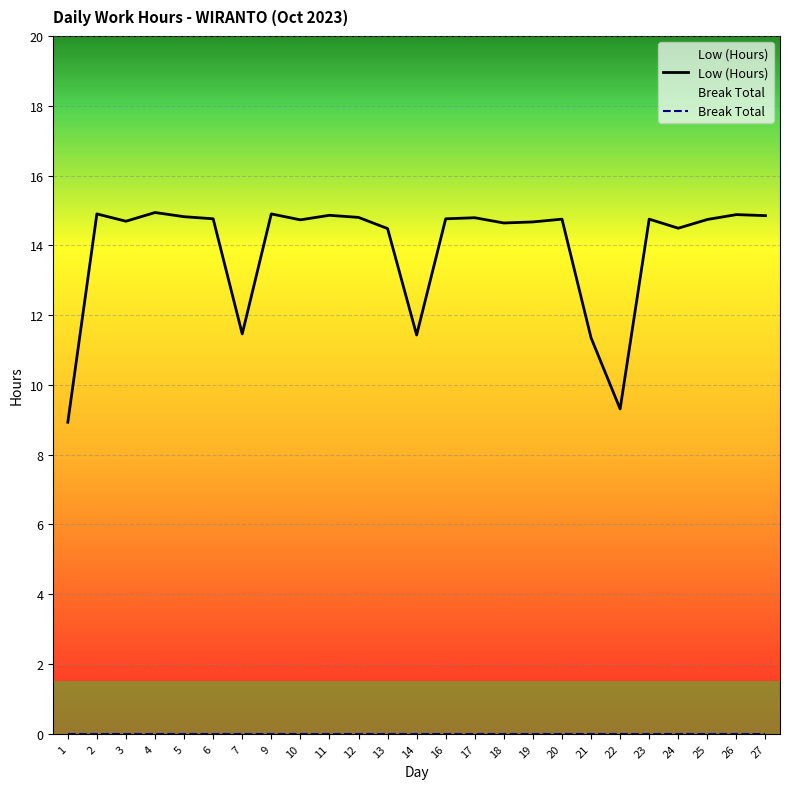

Rank the series by their maximum value, from highest to lowest.

Low (Hours), Break Total